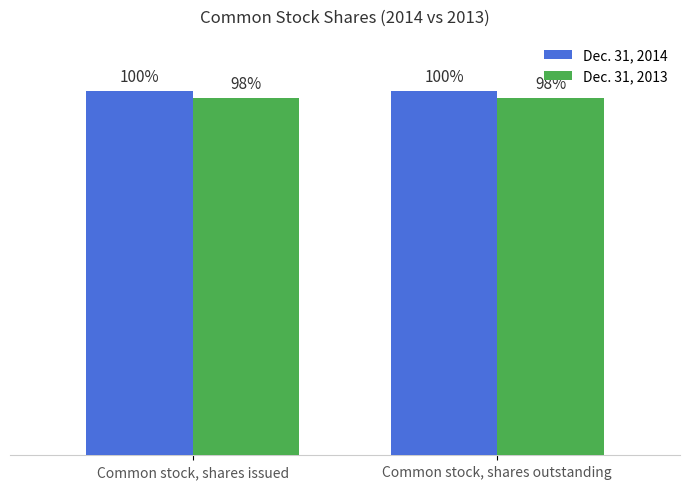

Which category has the lowest value in the Dec. 31, 2013 series?

Common stock, shares issued